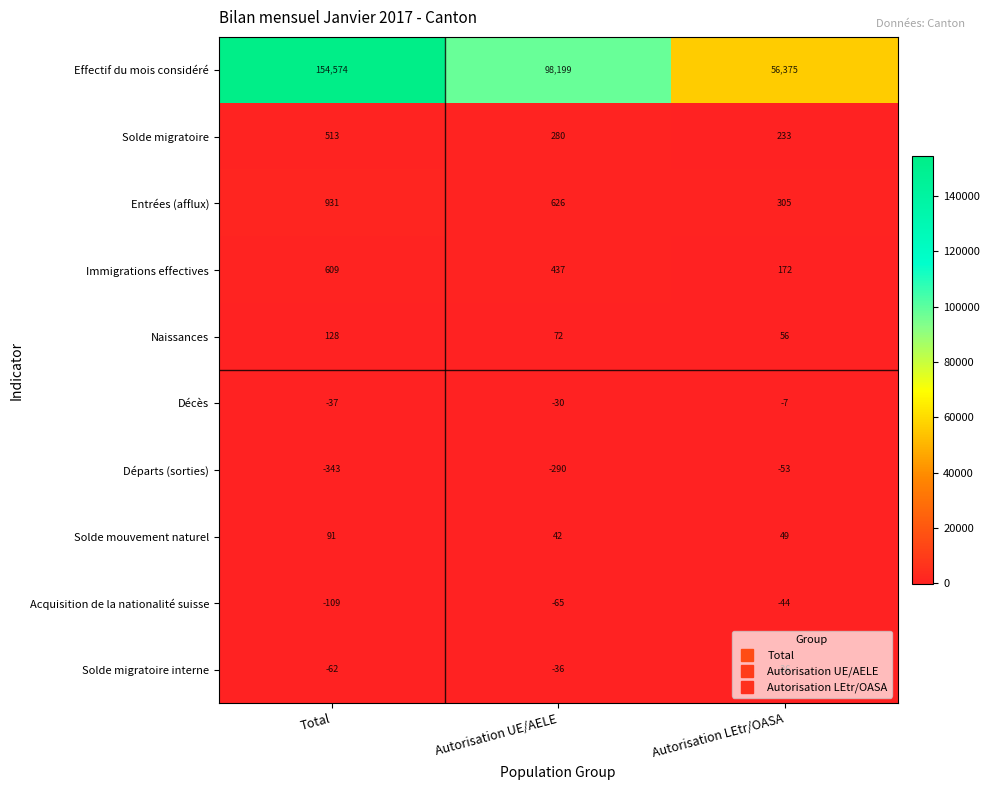

Which series has the largest total across all categories?

Effectif du mois considéré